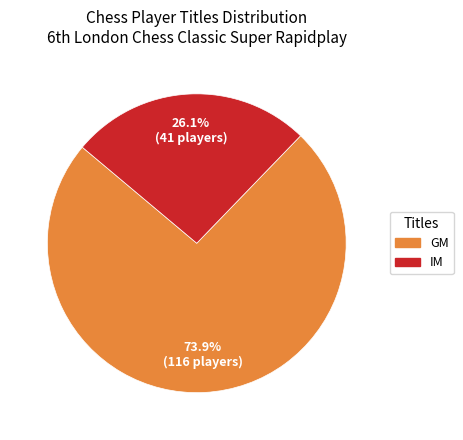

What is the largest slice in the pie chart?

GM